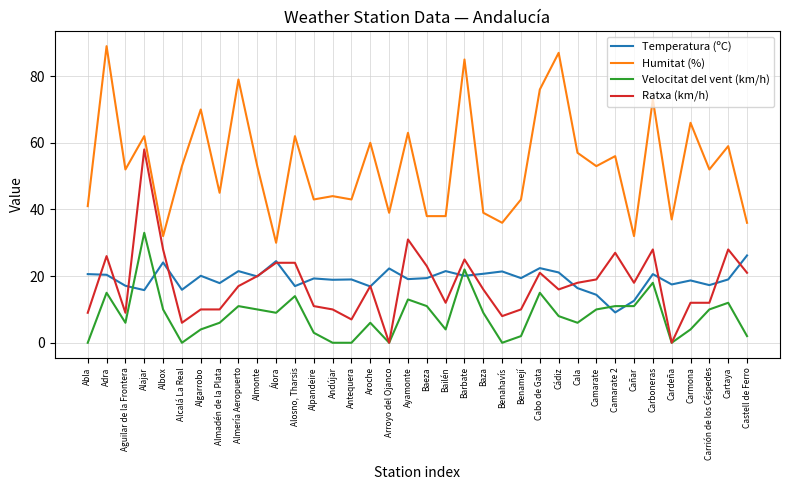

List the series in order of their peak value, lowest first.

Temperatura (ºC), Velocitat del vent (km/h), Ratxa (km/h), Humitat (%)